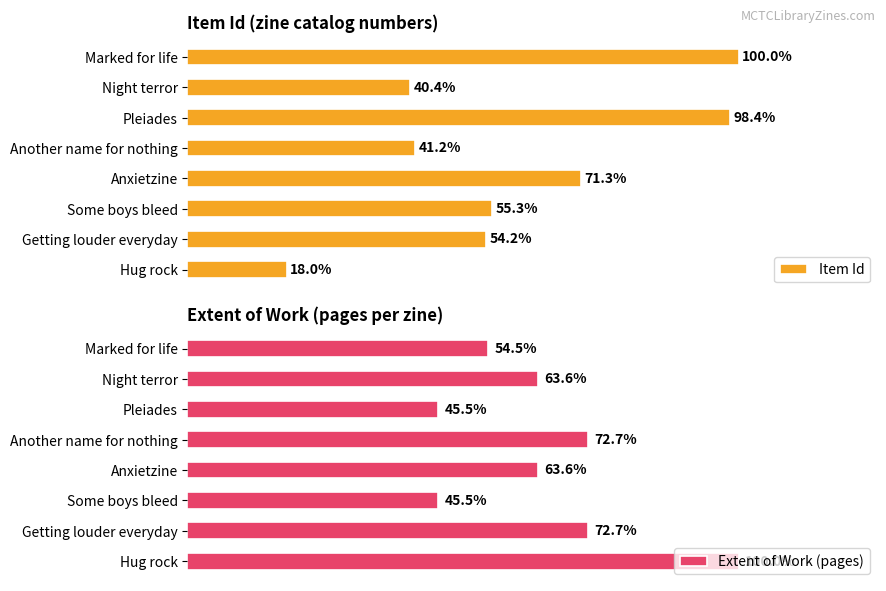

Rank the series by their maximum value, from lowest to highest.

Extent of Work (pages), Item Id